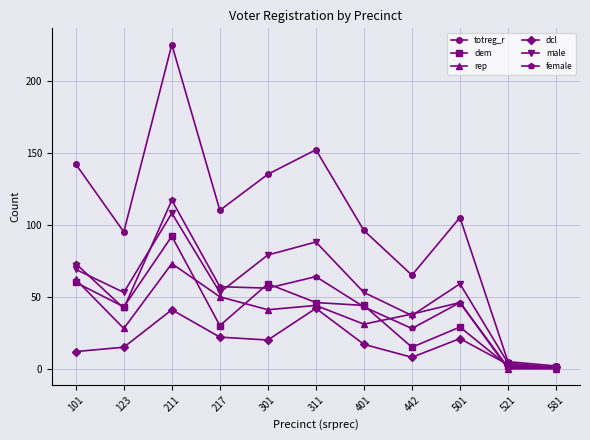

Is the value of male at 301 greater than the value of dcl at 442?

Yes